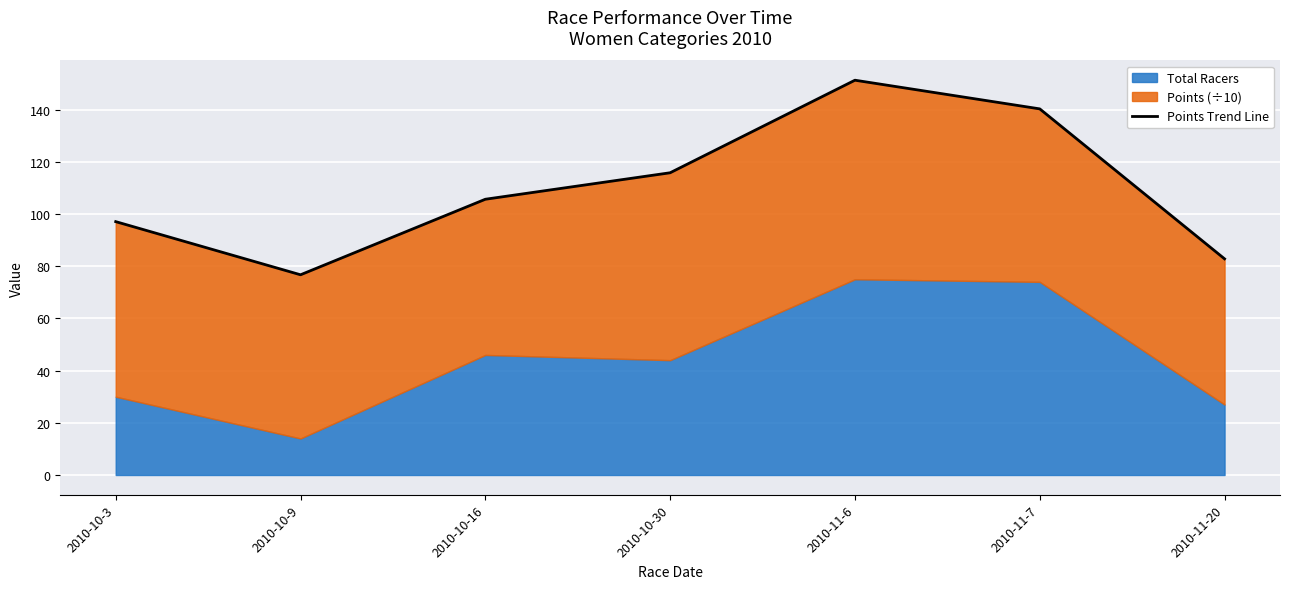

What is the label of the 5th point from the left?

2010-11-6